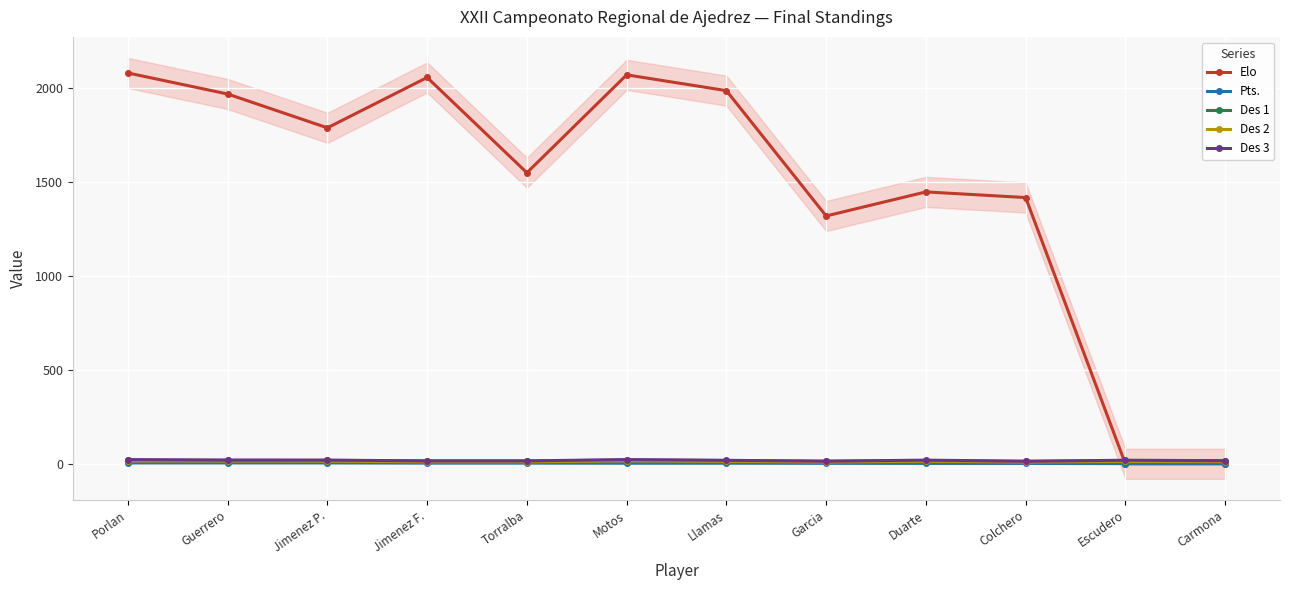

How many interior local peaks does the Des 1 series have?

3